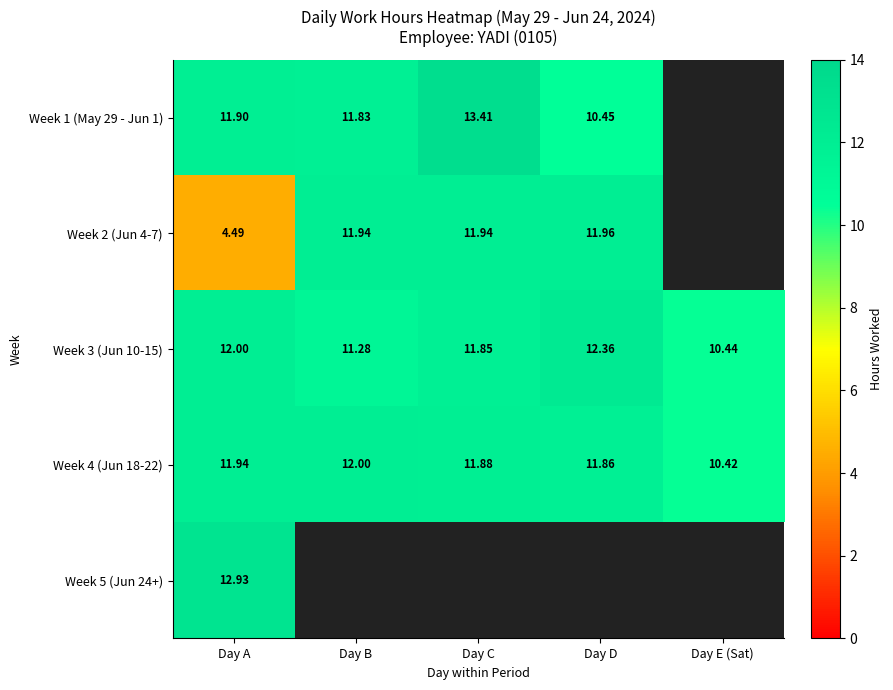

The value of Week 3 (Jun 10-15) at Day A is 12.0. True or false?

True